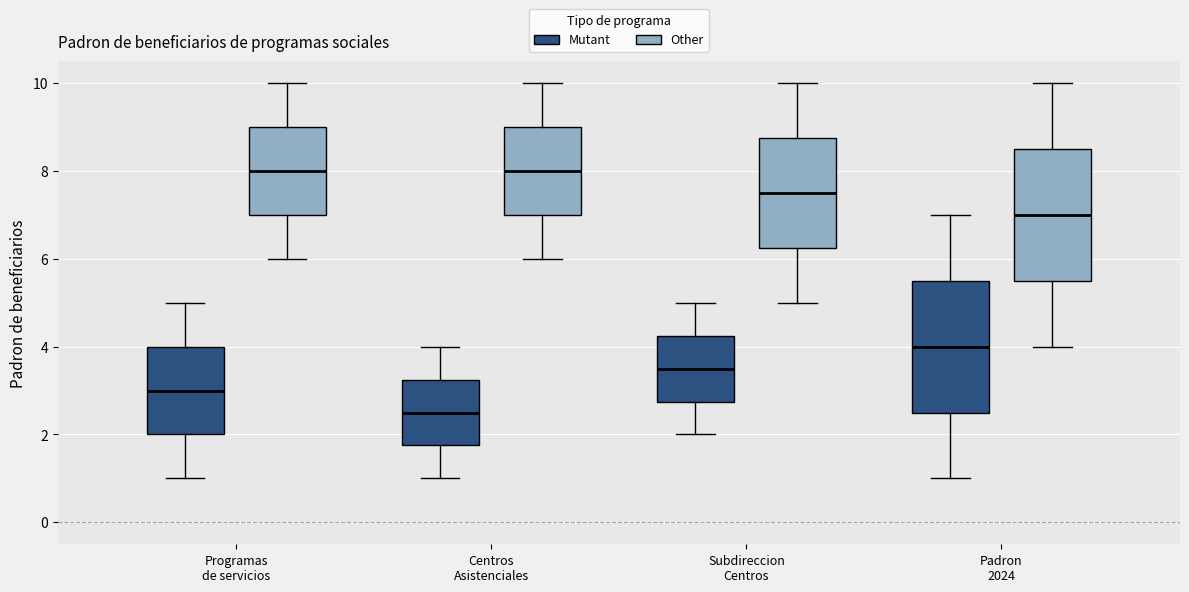

Which box has the lowest median line?

Centros Asistenciales (Mutant)